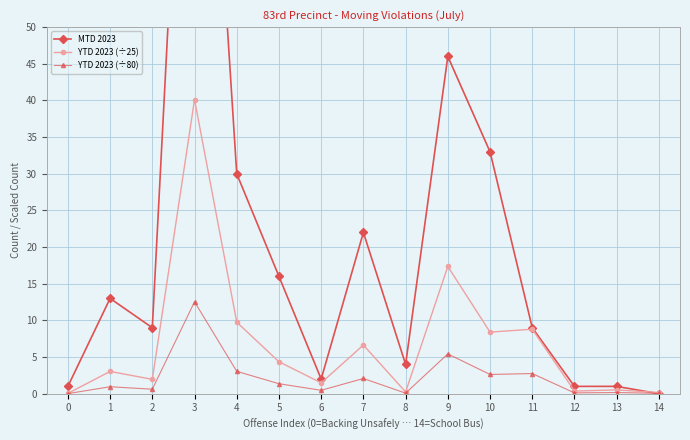

How many interior local peaks does the YTD 2023 (÷25) series have?

6